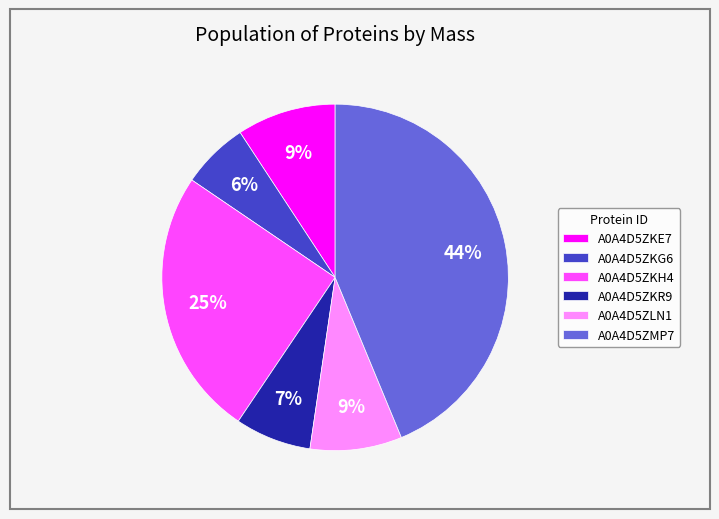

To the nearest percent, what portion does A0A4D5ZKH4 represent?

25%